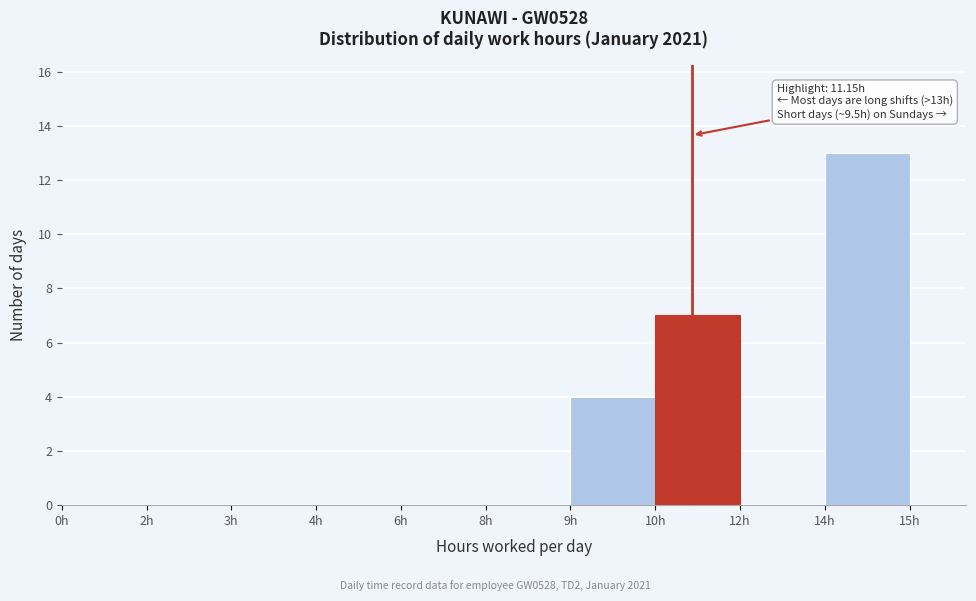

Reading right to left, transcribe all the data shown in this chart.

14h=13	12h=0	10h=7	9h=4	8h=0	6h=0	4h=0	3h=0	2h=0	0h=0